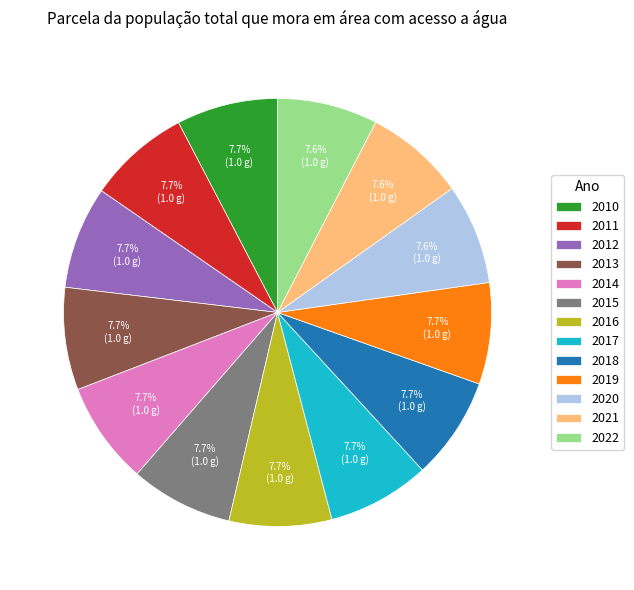

Does any single category account for the majority?

No